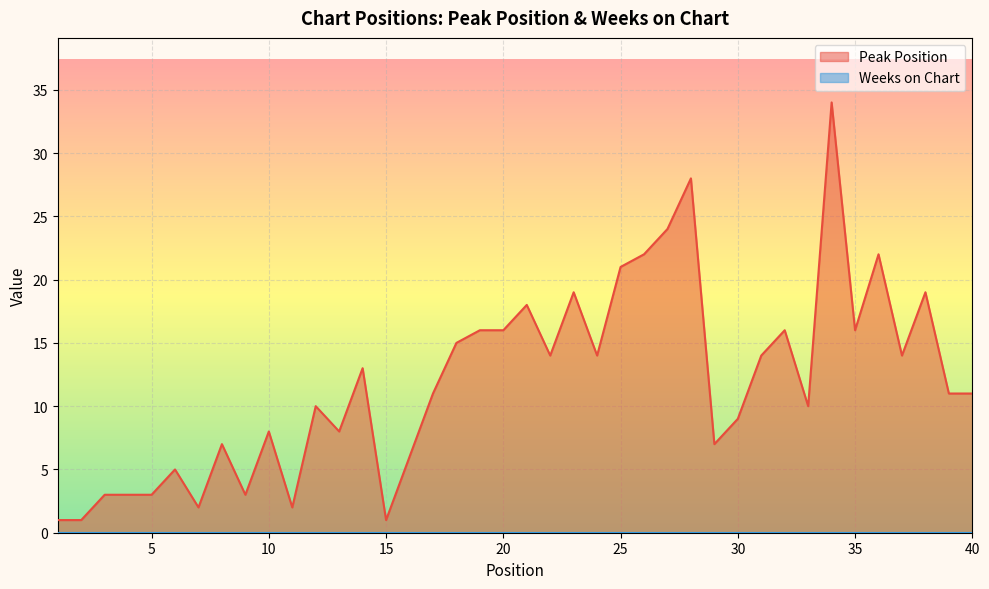

Where is the data nearest to the value 17?

19